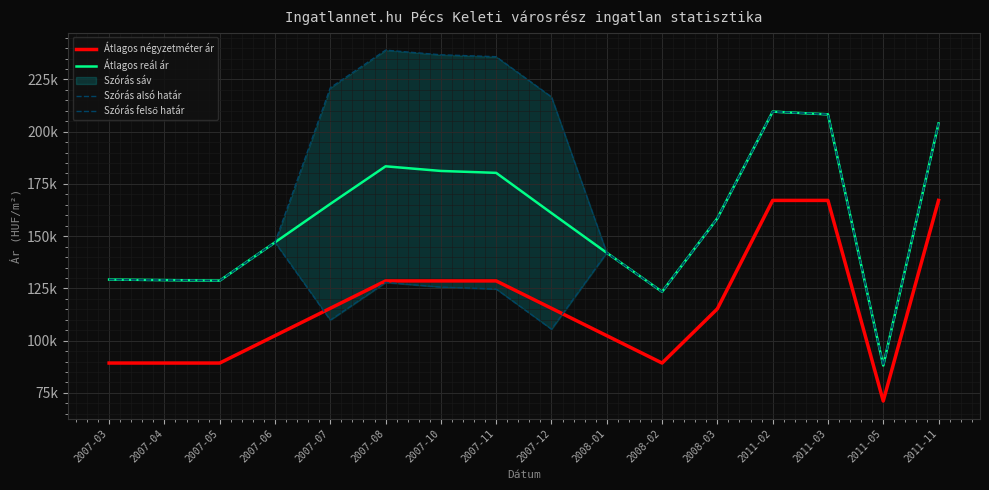

Reading left to right, transcribe all the data shown in this chart.

Átlagos négyzetméter ár: 2007-03=89285	2007-04=89285	2007-05=89285	2007-06=102385	2007-07=115484	2007-08=128584	2007-10=128584	2007-11=128584	2007-12=115484	2008-01=102385	2008-02=89285	2008-03=115225	2011-02=167105	2011-03=167105	2011-05=71111	2011-11=167105
Átlagos reál ár: 2007-03=129240	2007-04=128987	2007-05=128734	2007-06=147048	2007-07=165431	2007-08=183425	2007-10=181205	2007-11=180287	2007-12=161052	2008-01=142023	2008-02=123387	2008-03=158542	2011-02=209592	2011-03=208293	2011-05=88117	2011-11=203927
Szórás alsó határ: 2007-03=129240	2007-04=128987	2007-05=128734	2007-06=147048	2007-07=109854	2007-08=127848	2007-10=125628	2007-11=124710	2007-12=105475	2008-01=142023	2008-02=123387	2008-03=158542	2011-02=209592	2011-03=208293	2011-05=88117	2011-11=203927
Szórás felső határ: 2007-03=129240	2007-04=128987	2007-05=128734	2007-06=147048	2007-07=221008	2007-08=239002	2007-10=236782	2007-11=235864	2007-12=216629	2008-01=142023	2008-02=123387	2008-03=158542	2011-02=209592	2011-03=208293	2011-05=88117	2011-11=203927